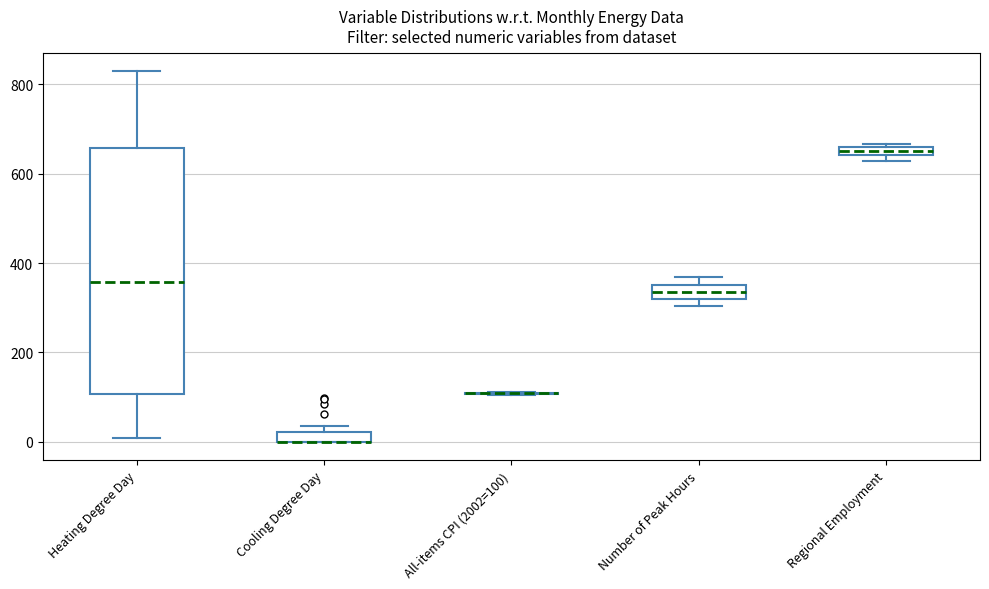

Where does the median line of the box for Number of Peak Hours sit on the y-axis? The values are not printed on the chart, so give them approximately, as read against the axis.

340